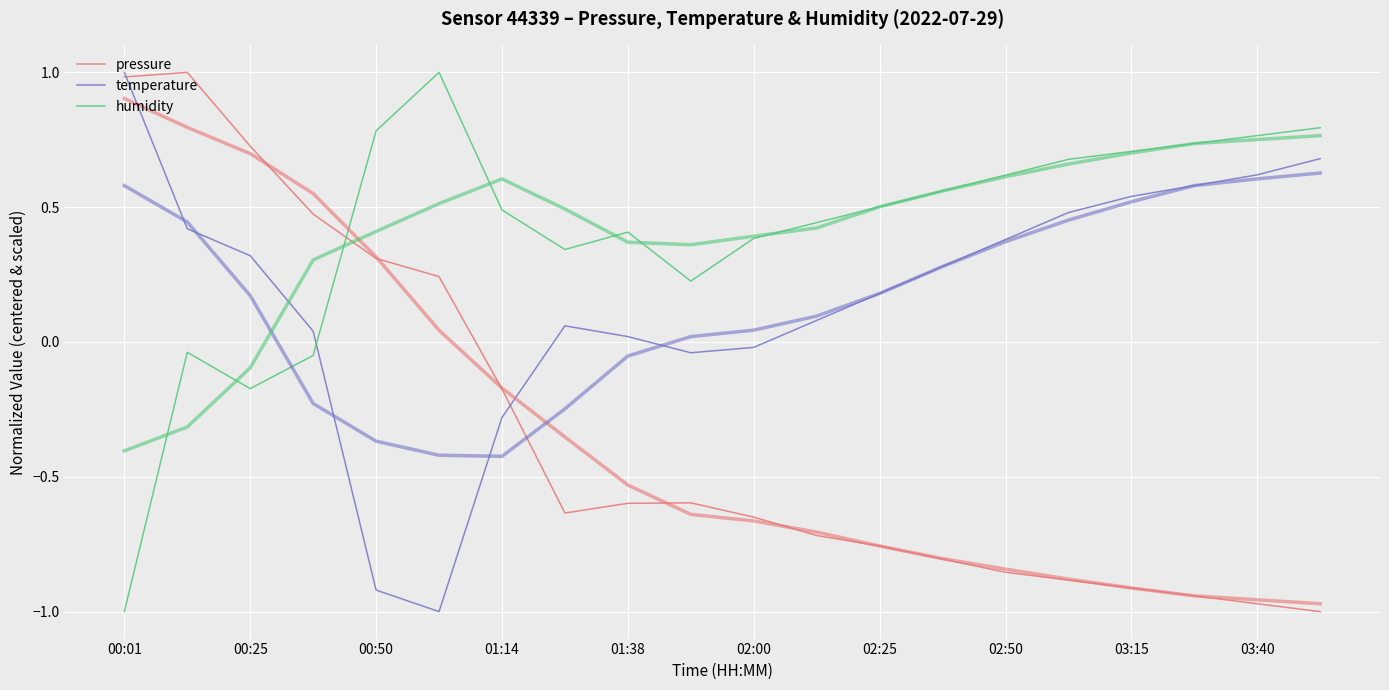

Reading left to right, what are all the values shown in this chart?

pressure: 1.0	1.0	0.7	0.5	0.3	0.2	-0.2	-0.6	-0.6	-0.6	-0.6	-0.7	-0.8	-0.8	-0.9	-0.9	-0.9	-0.9	-1.0	-1.0
temperature: 1.0	0.4	0.3	0.0	-0.9	-1.0	-0.3	0.1	0.0	-0.0	-0.0	0.1	0.2	0.3	0.4	0.5	0.5	0.6	0.6	0.7
humidity: -1.0	-0.0	-0.2	-0.0	0.8	1.0	0.5	0.3	0.4	0.2	0.4	0.4	0.5	0.6	0.6	0.7	0.7	0.7	0.8	0.8